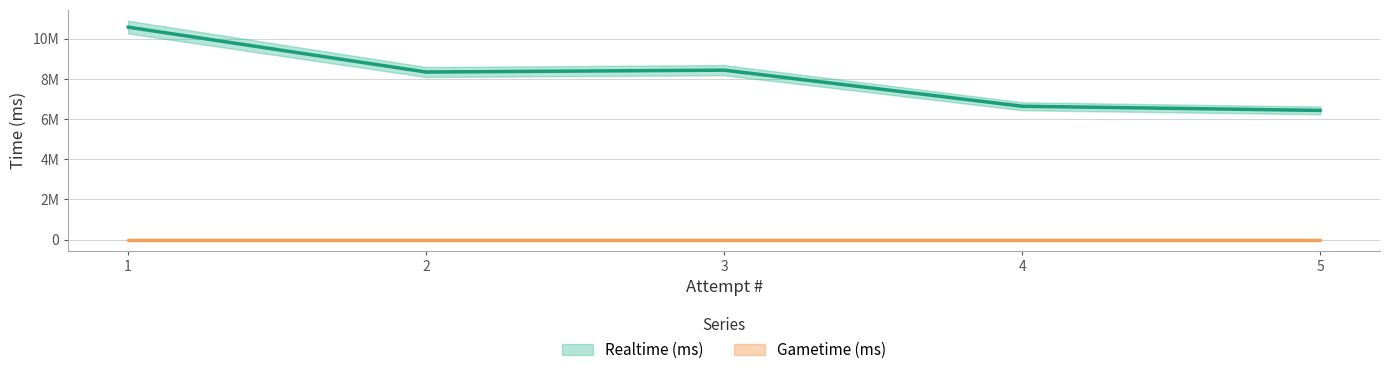

What is the difference between the values at 1 and 4?

3939771